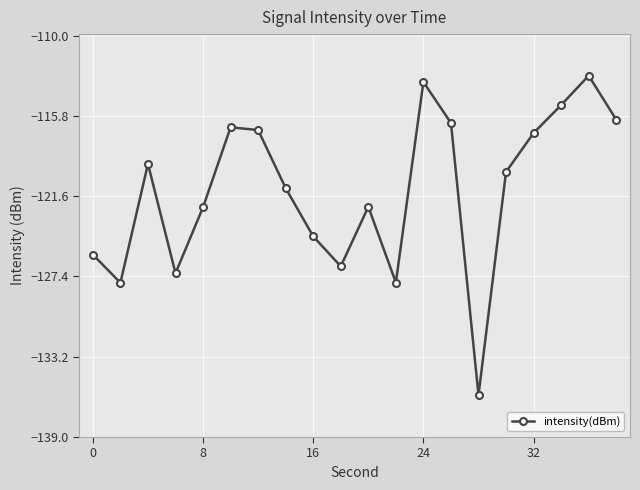

What is the difference between the maximum and minimum values?

23.1